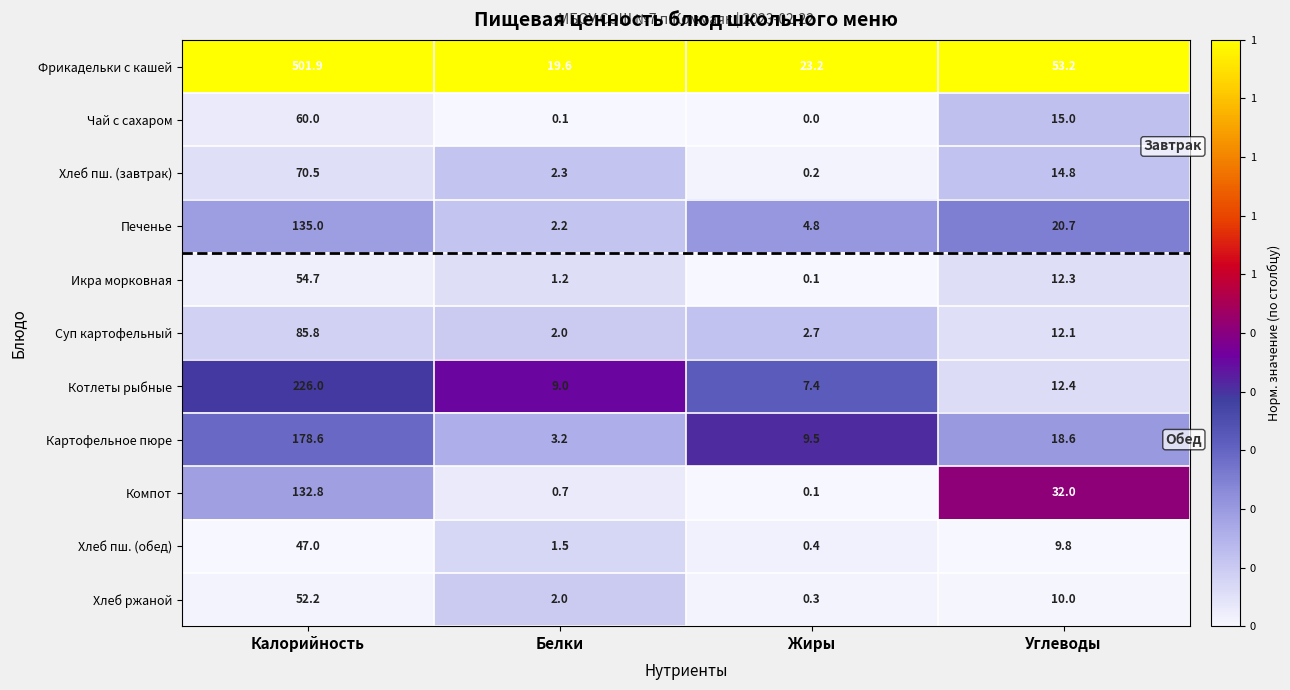

The value of Хлеб пш. (завтрак) at Калорийность is 70.5. True or false?

True